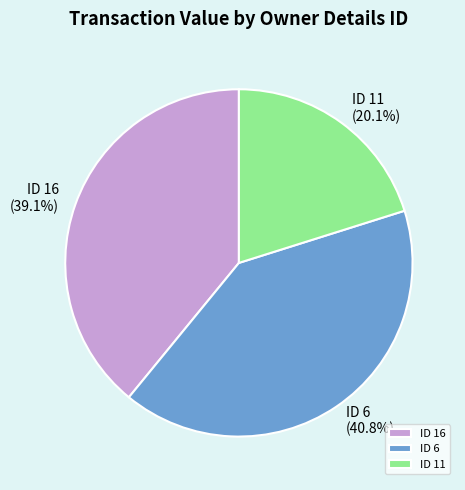

What portion of the pie excludes ID 16?

60.9%